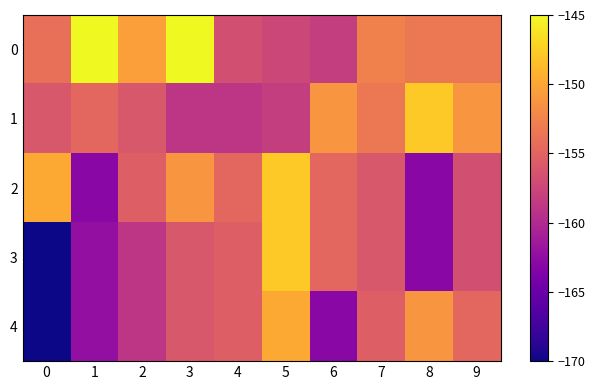

Rank the series by their maximum value, from highest to lowest.

0, 1, 2, 3, 4